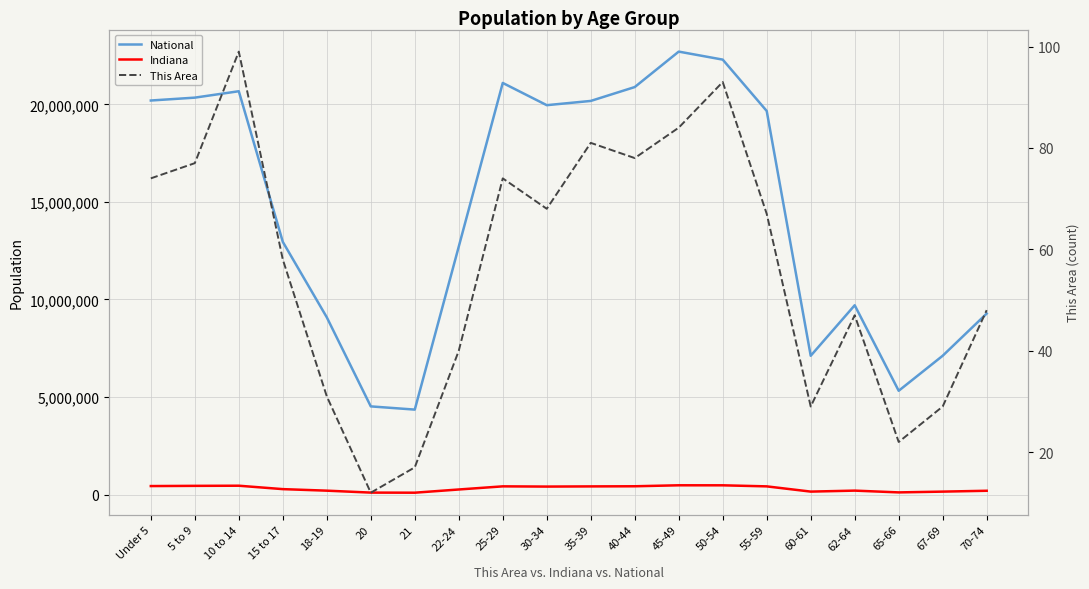

Does the chart have visible grid lines?

Yes